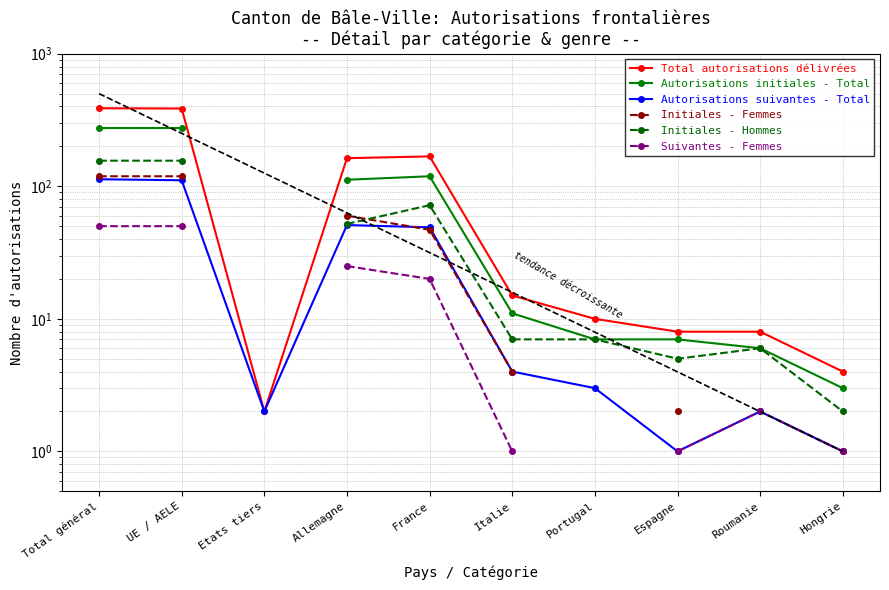

What is the sum of the Autorisations initiales - Total values at Roumanie and Allemagne?

118.0